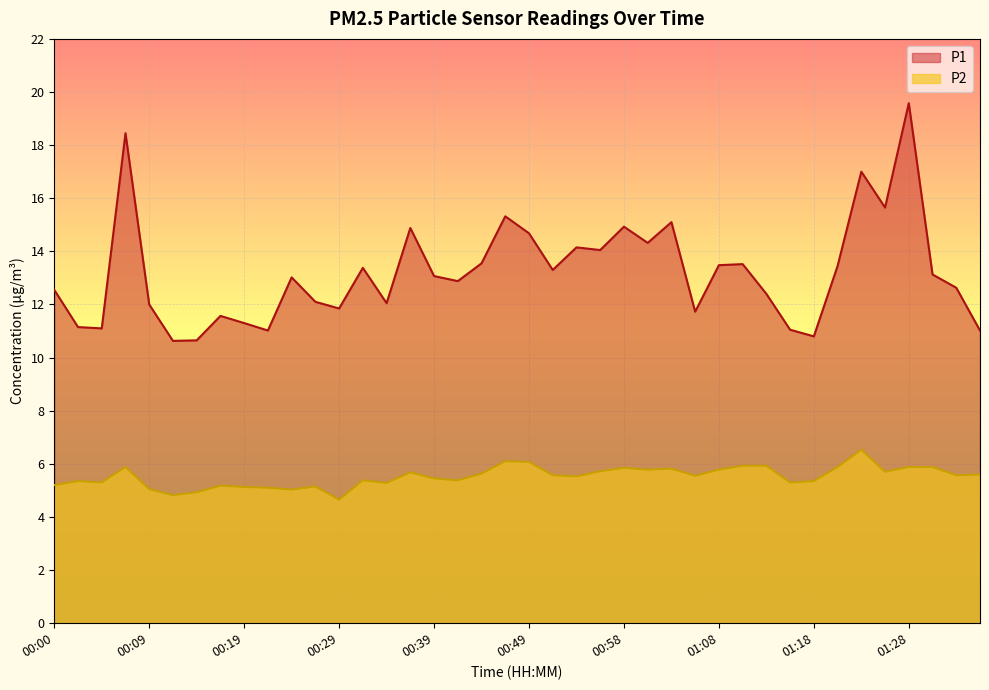

At which label is P1 closest to 15?

00:58